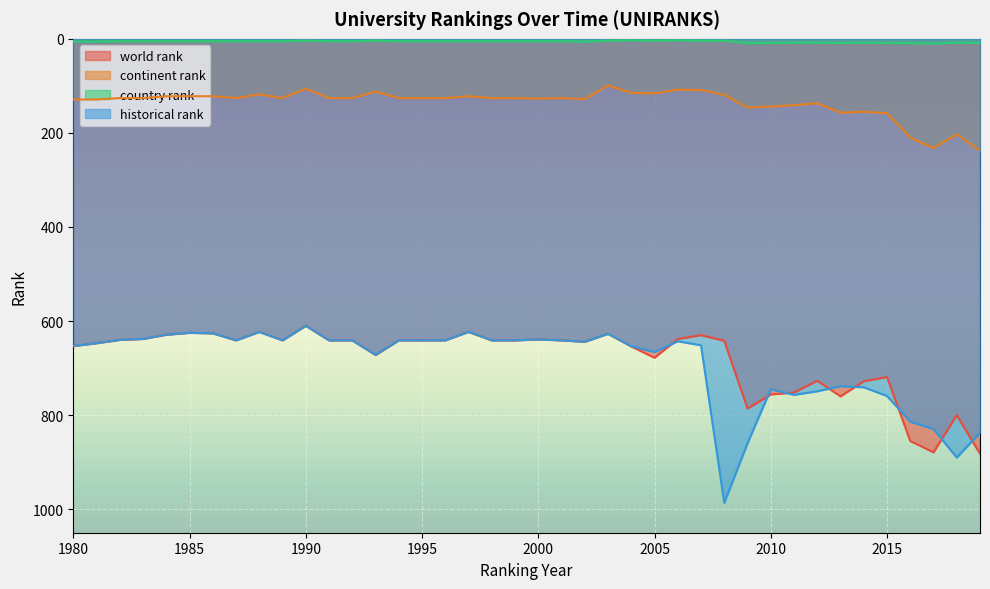

At how many categories does at least one series exceed 209?

40